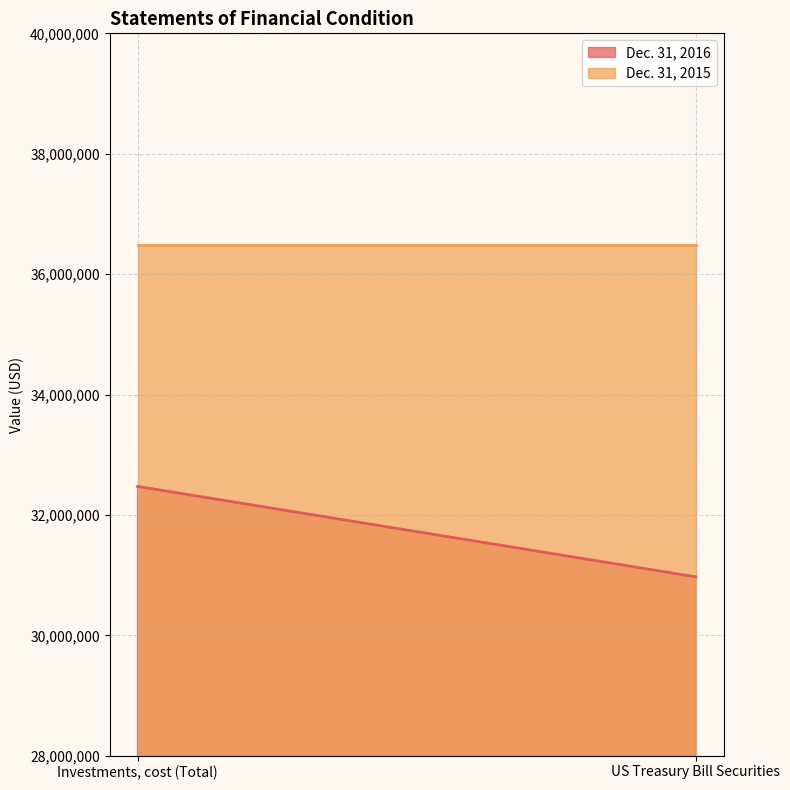

The value of Dec. 31, 2016 at US Treasury Bill Securities is 44536014. True or false?

False